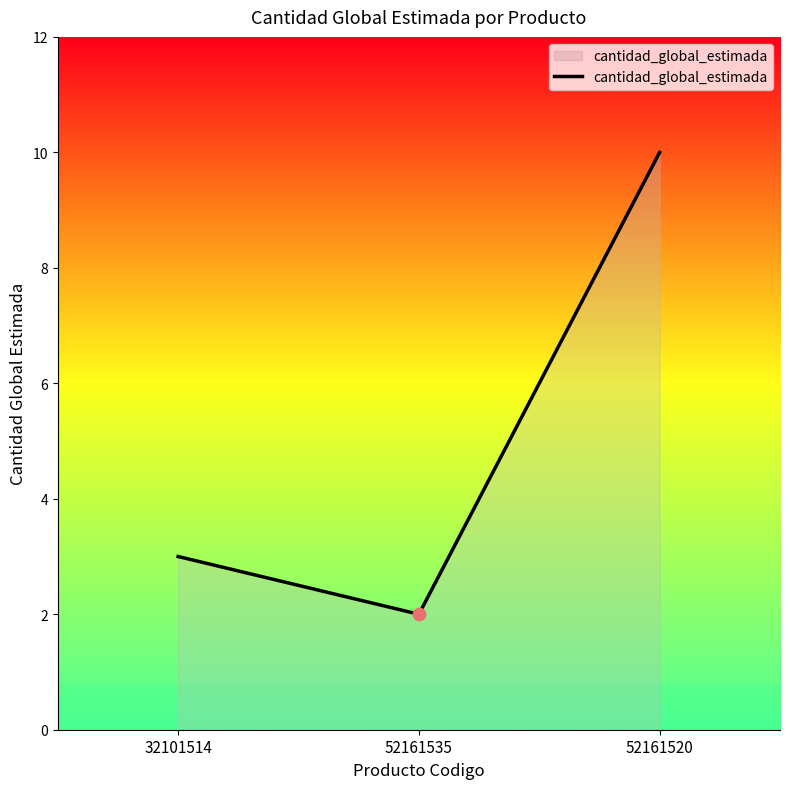

What is the ratio of the value at 52161535 to the value at 52161520?

0.2